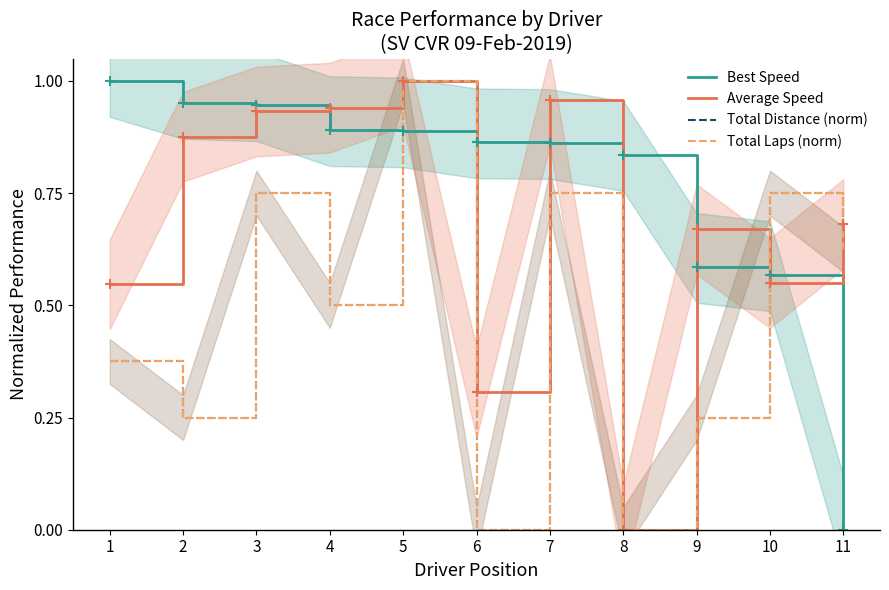

At which category is the sum across all series the highest?

5